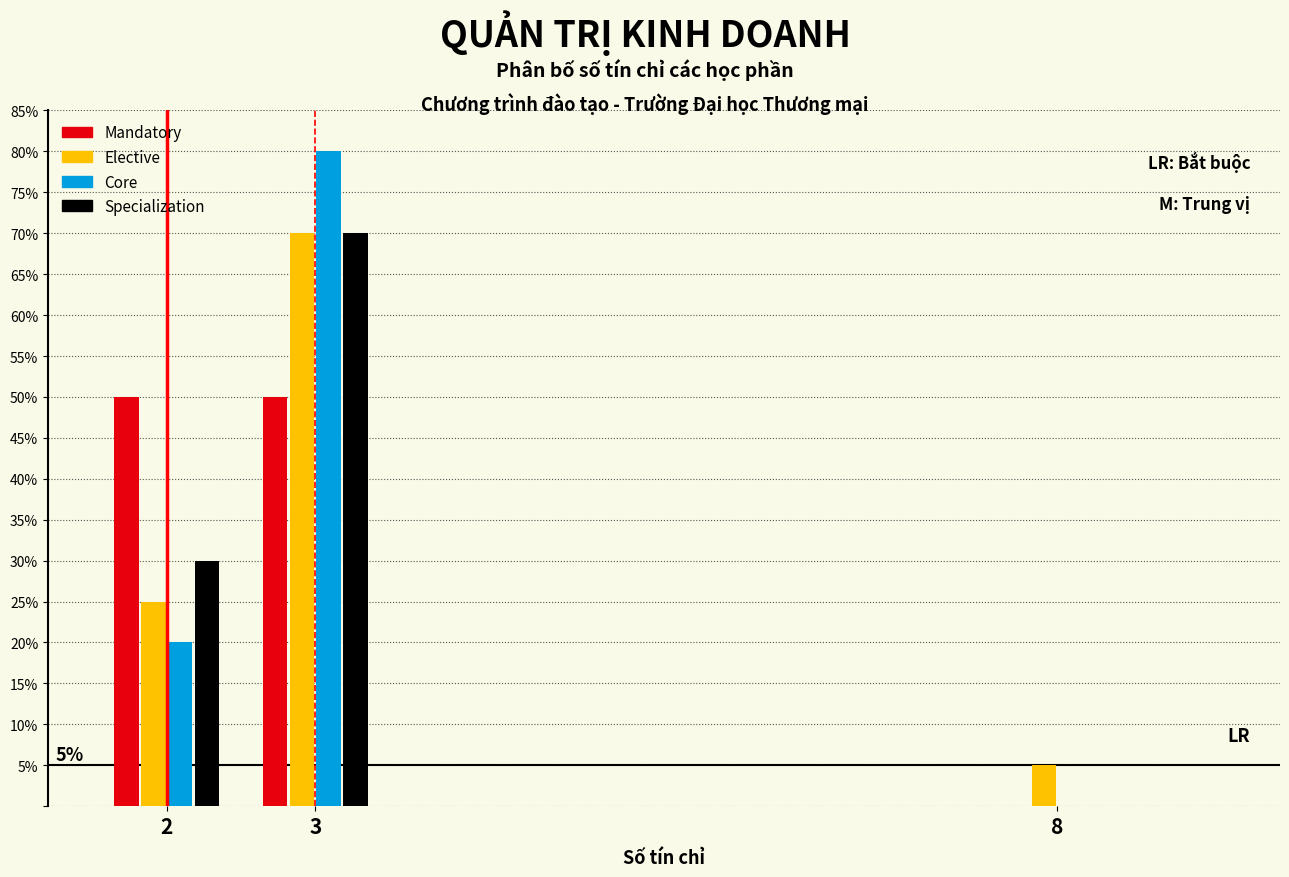

What are all the series names shown in the legend?

Mandatory, Elective, Core, Specialization